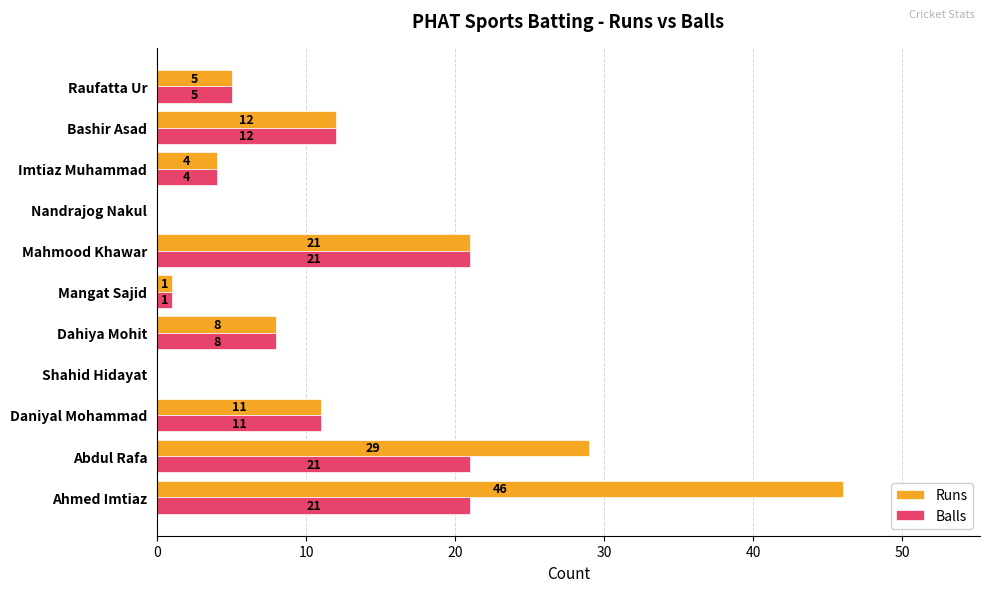

What is the sum of the Runs values at Daniyal Mohammad and Dahiya Mohit?

19